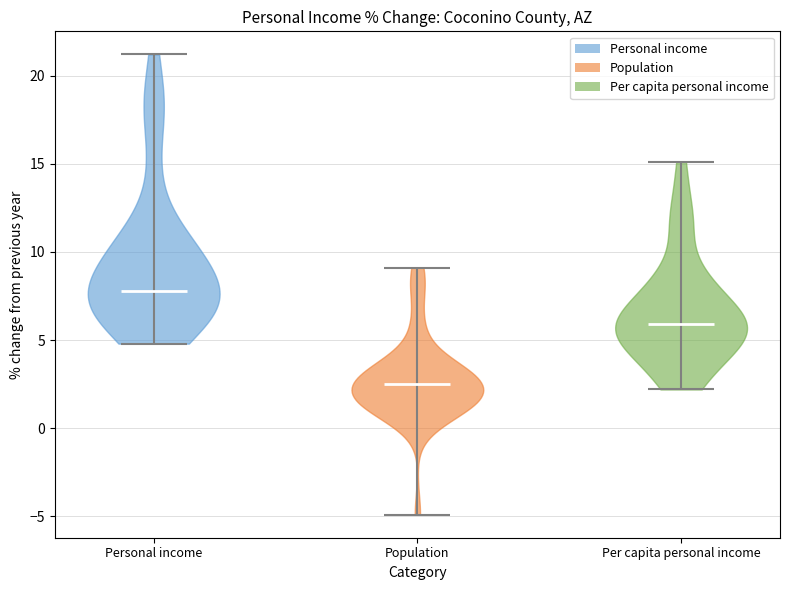

Reading left to right, read every violin against the y-axis: where its median line is, and the lowest and highest points it reaches. The values are not printed on the chart, so give them approximately, as read against the axis.

Personal income: median line 8.0, lowest point 5.0, highest point 21.0
Population: median line 2.5, lowest point -5.0, highest point 9.0
Per capita personal income: median line 6.0, lowest point 2.0, highest point 15.0